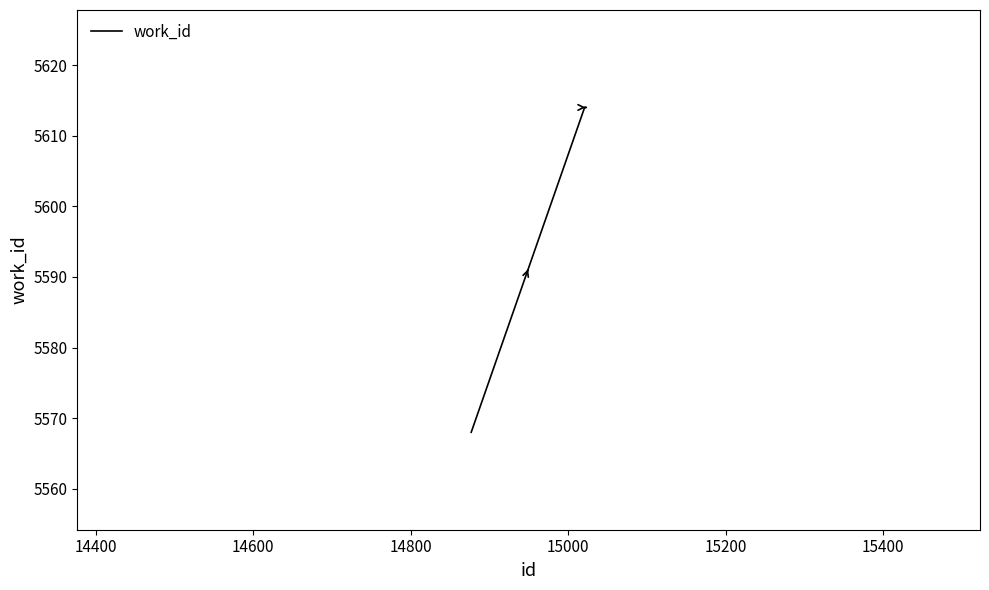

How many lines are shown in the chart?

1